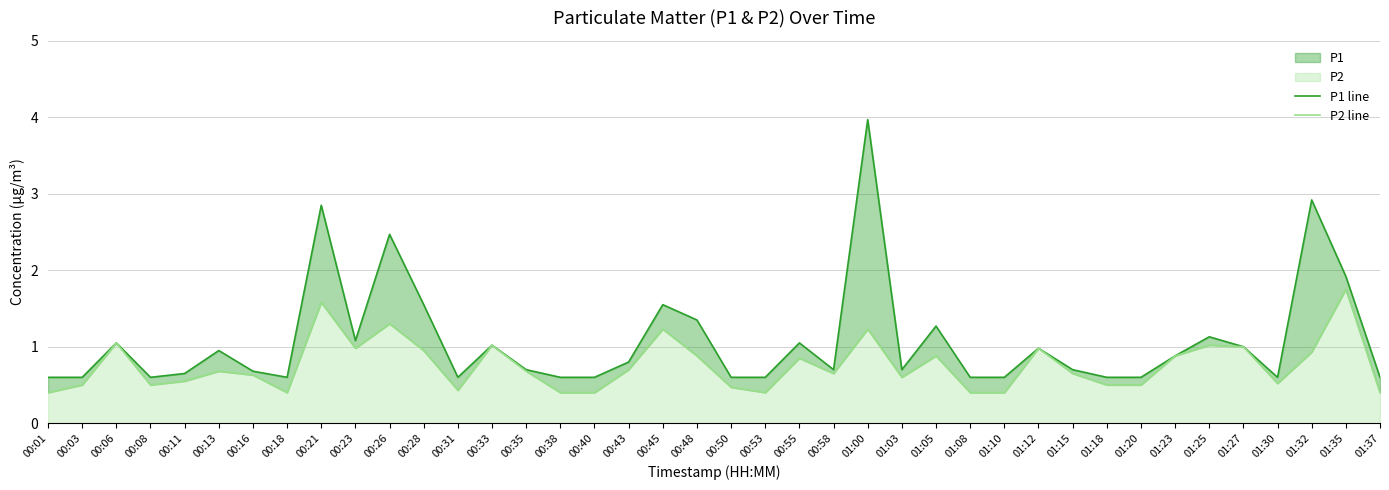

At which category is the sum across all series the highest?

01:00